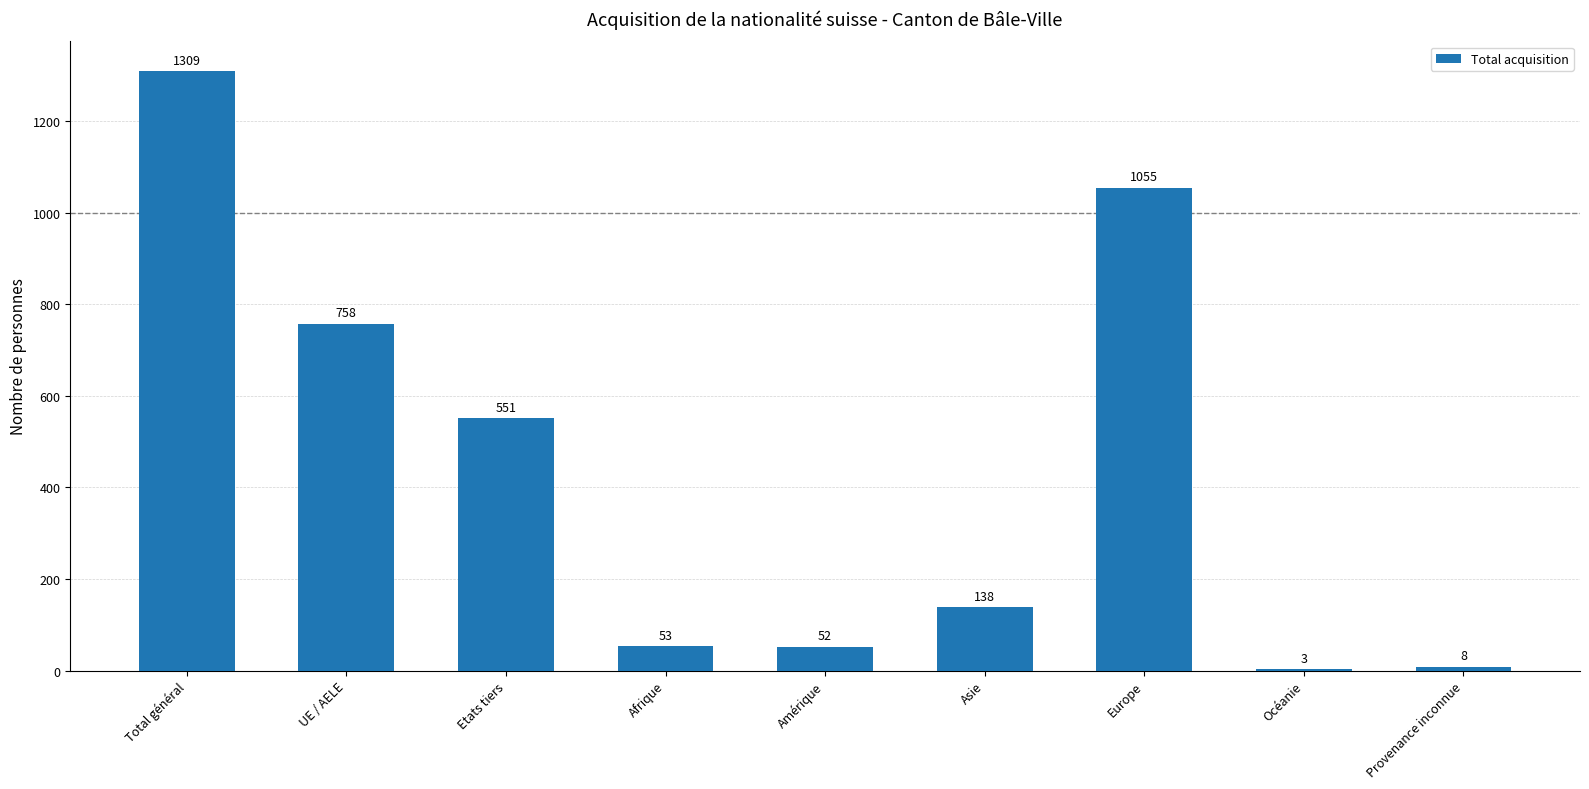

What is the sum of the values at UE / AELE and Total général?

2067